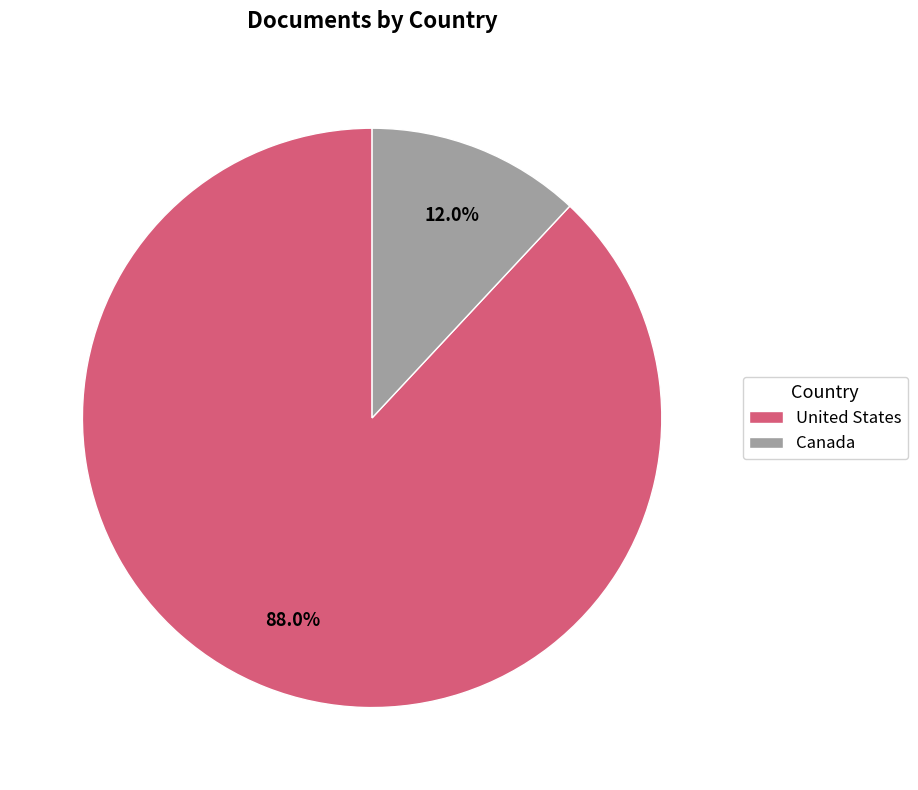

What is the majority slice?

United States